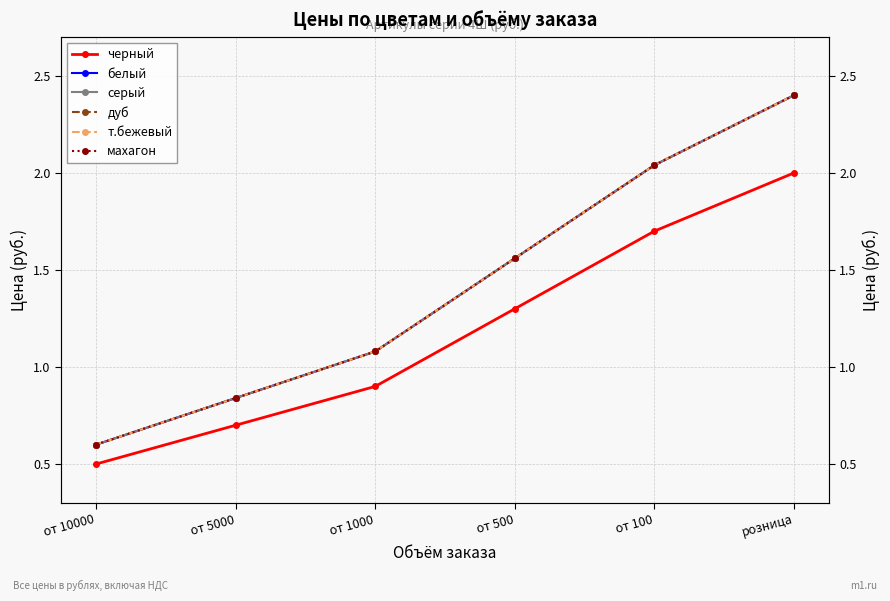

Reading left to right, what are all the values shown in this chart?

черный: 0.5	0.7	0.9	1.3	1.7	2.0
белый: 0.6	0.8	1.1	1.6	2.0	2.4
серый: 0.6	0.8	1.1	1.6	2.0	2.4
дуб: 0.6	0.8	1.1	1.6	2.0	2.4
т.бежевый: 0.6	0.8	1.1	1.6	2.0	2.4
махагон: 0.6	0.8	1.1	1.6	2.0	2.4